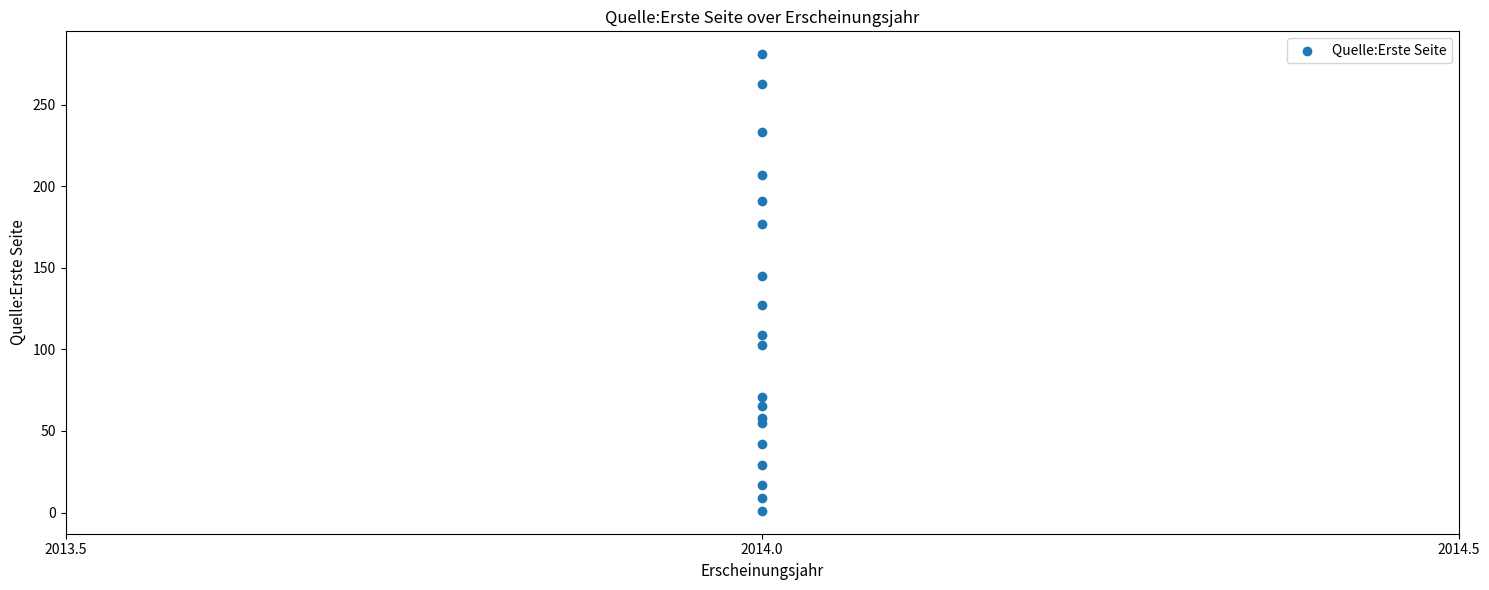

What Y value in the scatter plot is closest to 141?

145